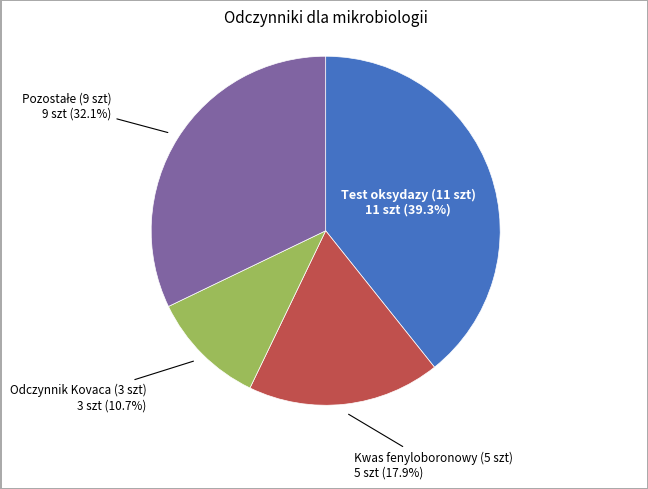

Which slice is the smallest?

Odczynnik Kovaca (3 szt)